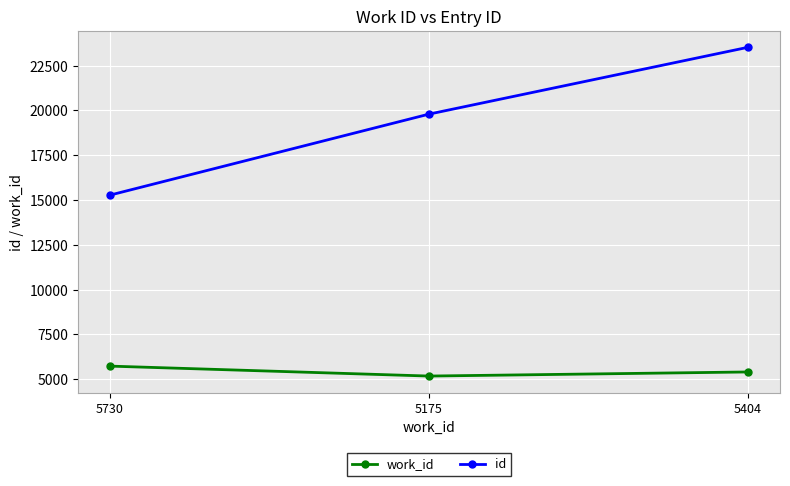

List the series in order of their overall mean, lowest first.

work_id, id